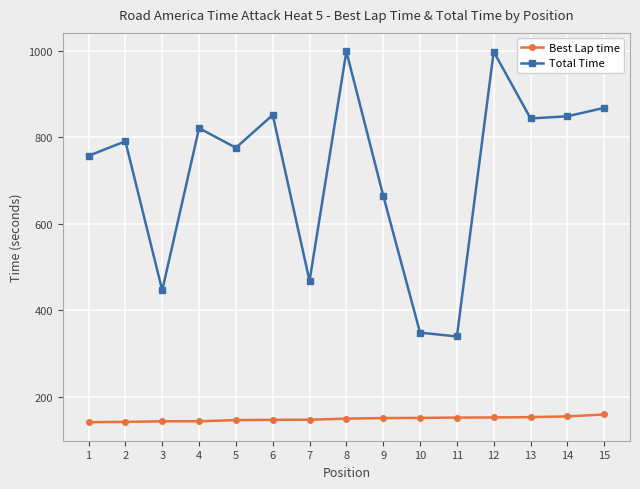

True or false: Best Lap time has a value of 60.5 at 11.

False